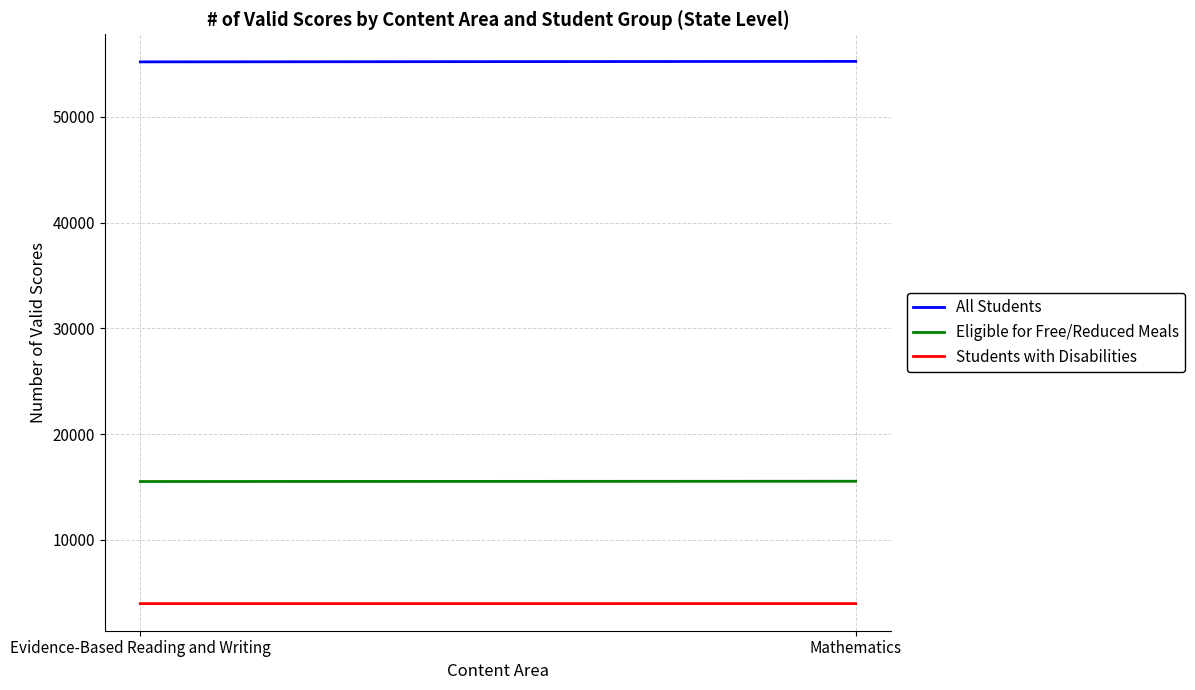

How many data points in Students with Disabilities are less than 3954?

1